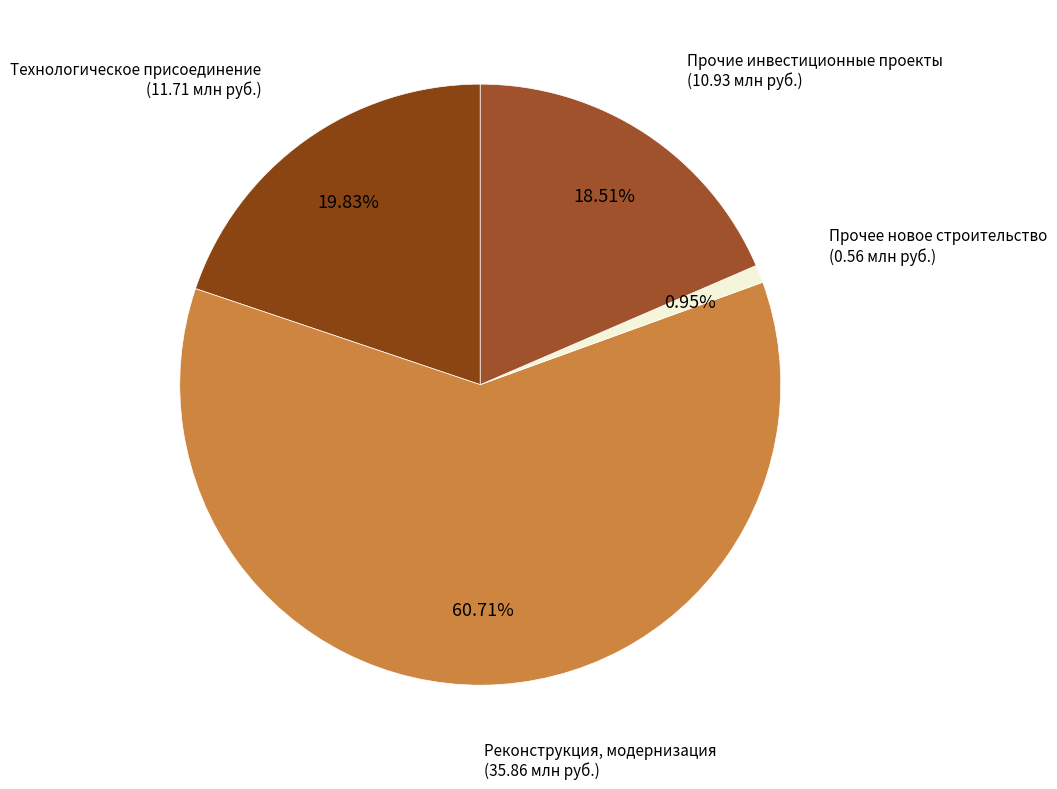

Which category has the biggest portion of the pie?

Реконструкция, модернизация